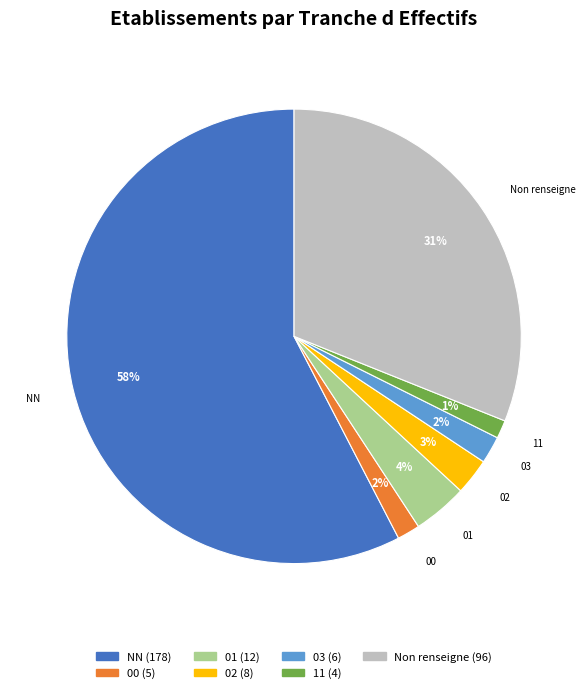

What percentage is the 02 slice, to the nearest percent?

3%